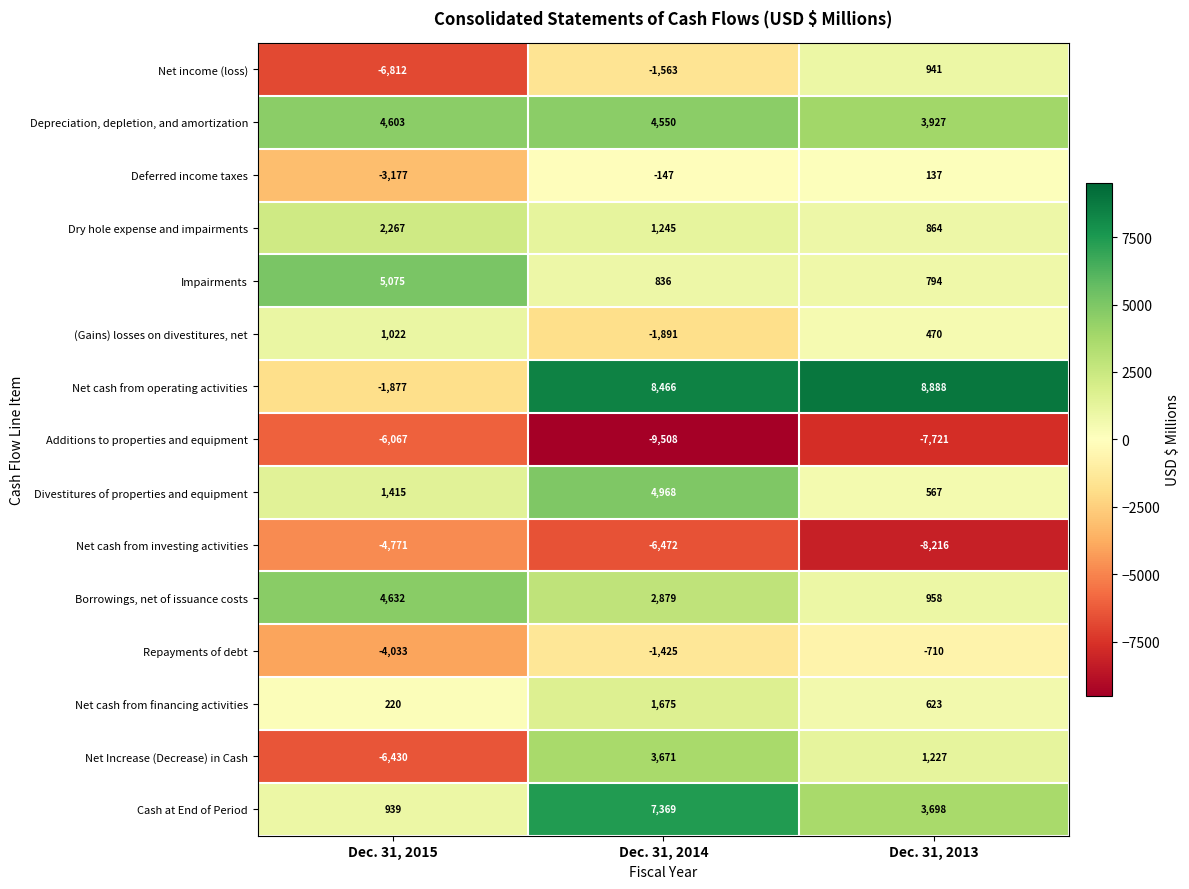

Which category has the highest value across all series?

Dec. 31, 2013